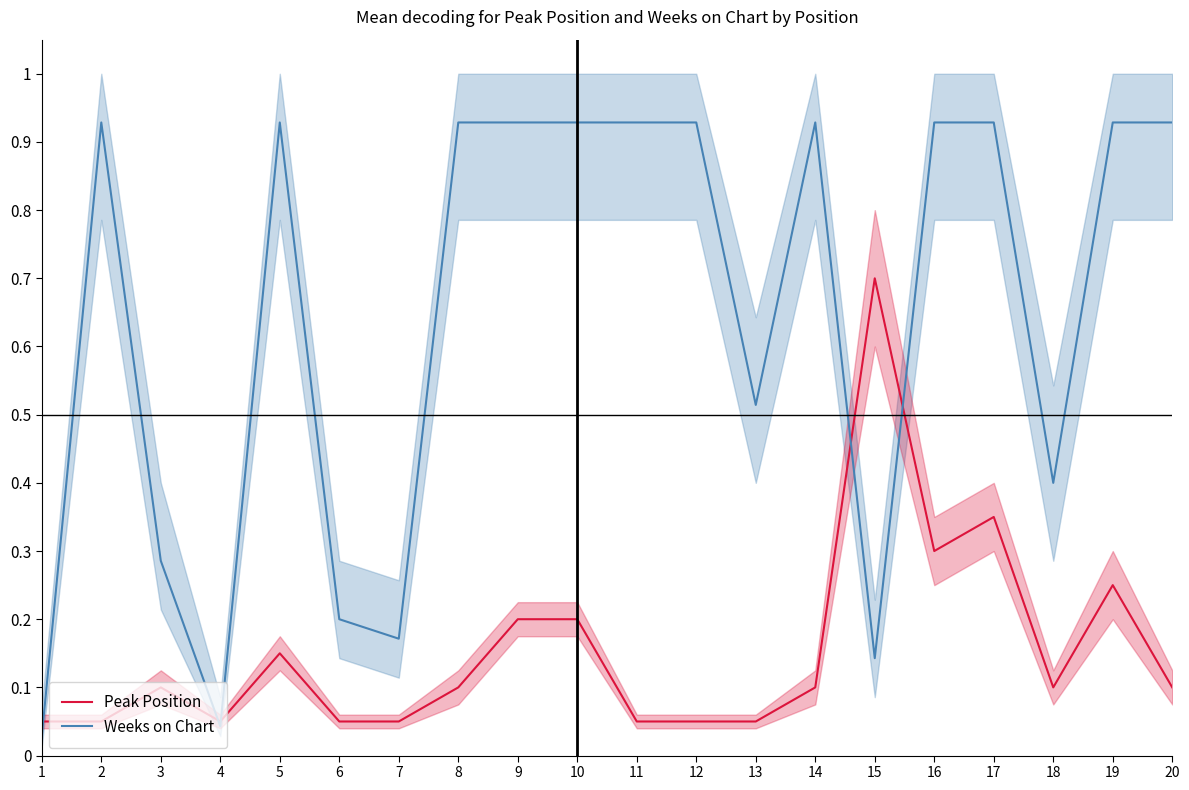

At how many categories does at least one series exceed 0?

20